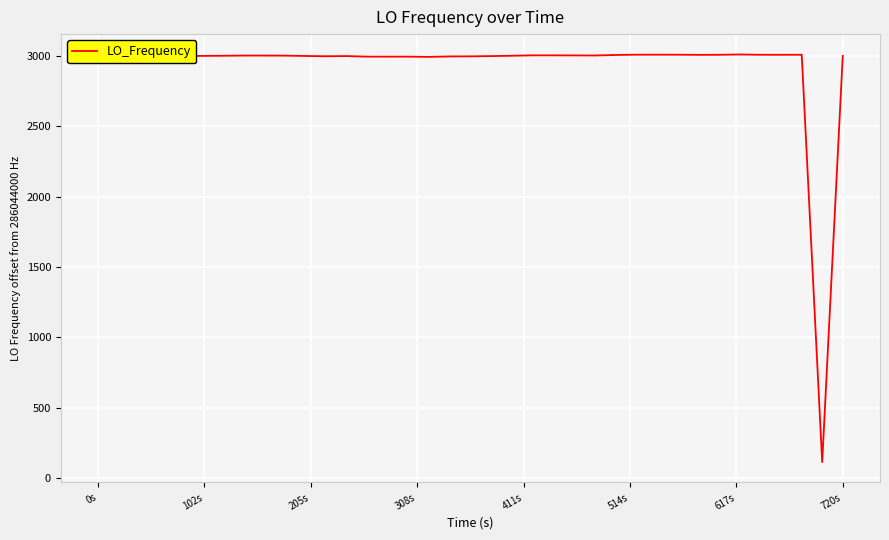

What is the maximum value shown in the chart?

3009.0